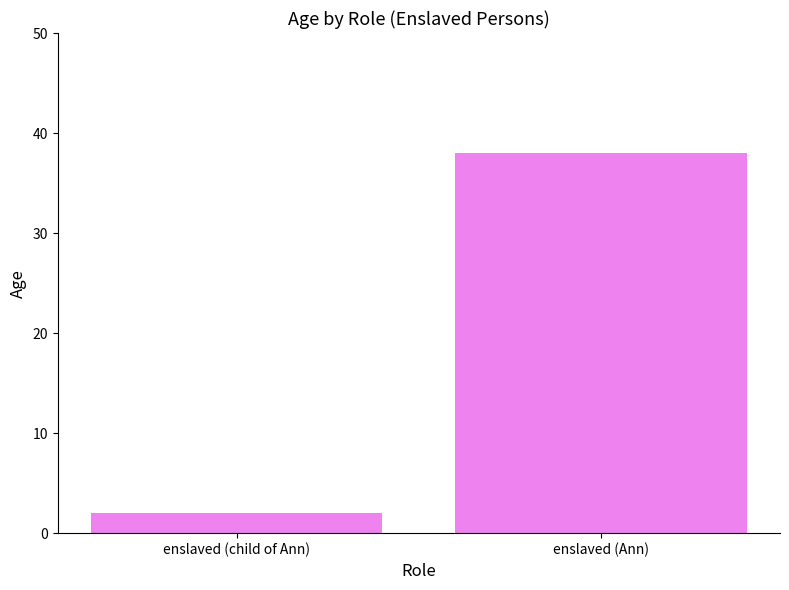

Between enslaved (Ann) and enslaved (child of Ann), which is larger?

enslaved (Ann)